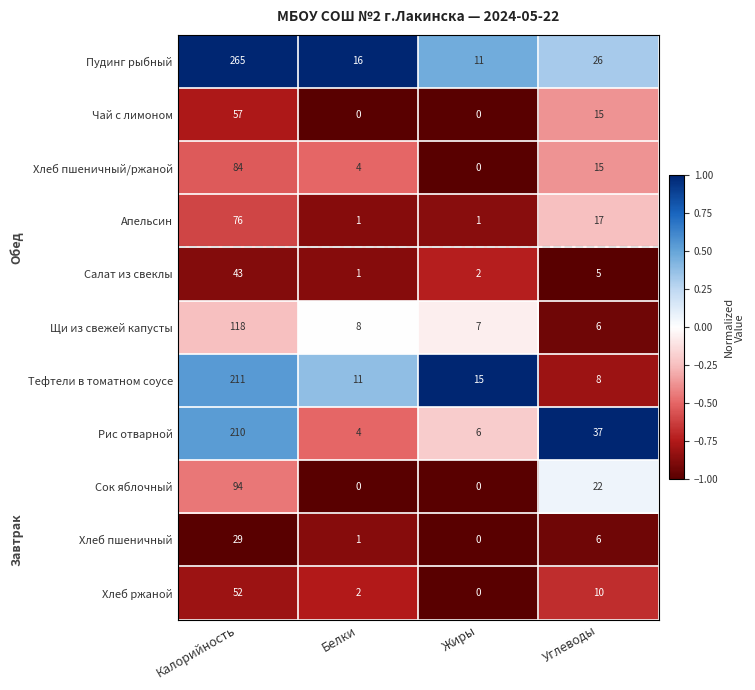

The Сок яблочный series shows 0 at Жиры. True or false?

True